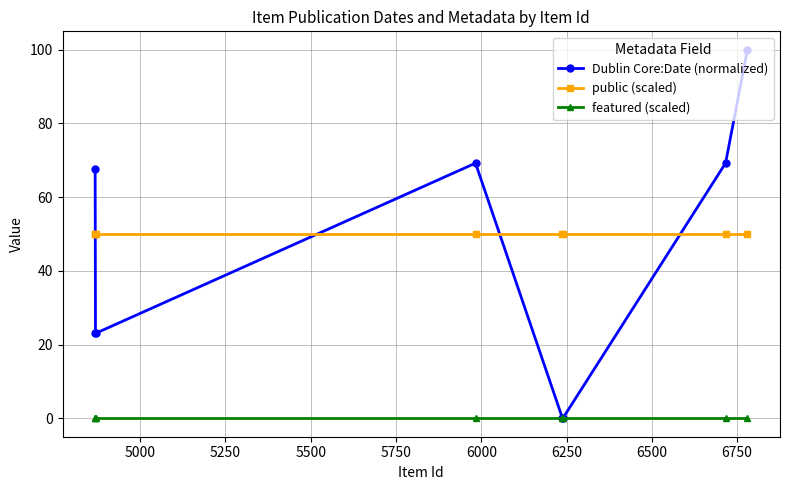

True or false: Dublin Core:Date (normalized) and public (scaled) cross at least once.

True